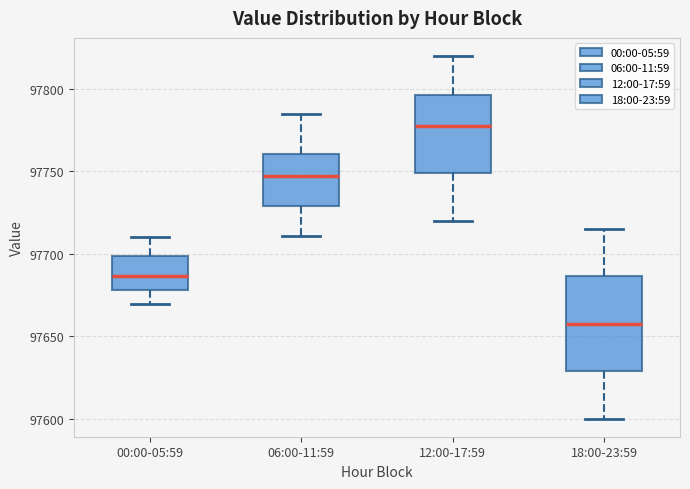

Where does the upper whisker of the box for 12:00-17:59 end on the y-axis? The values are not printed on the chart, so give them approximately, as read against the axis.

97820